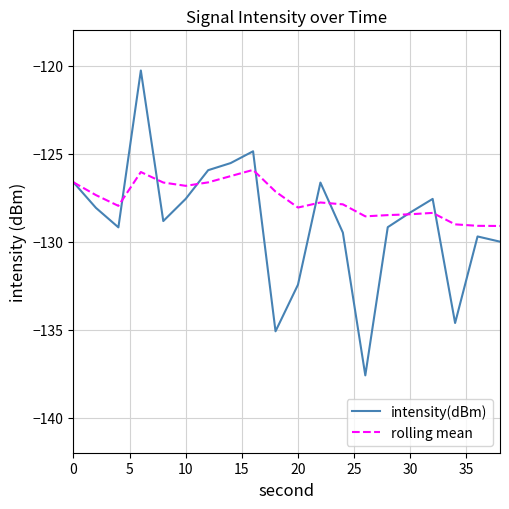

Which series has the largest total across all categories?

rolling mean